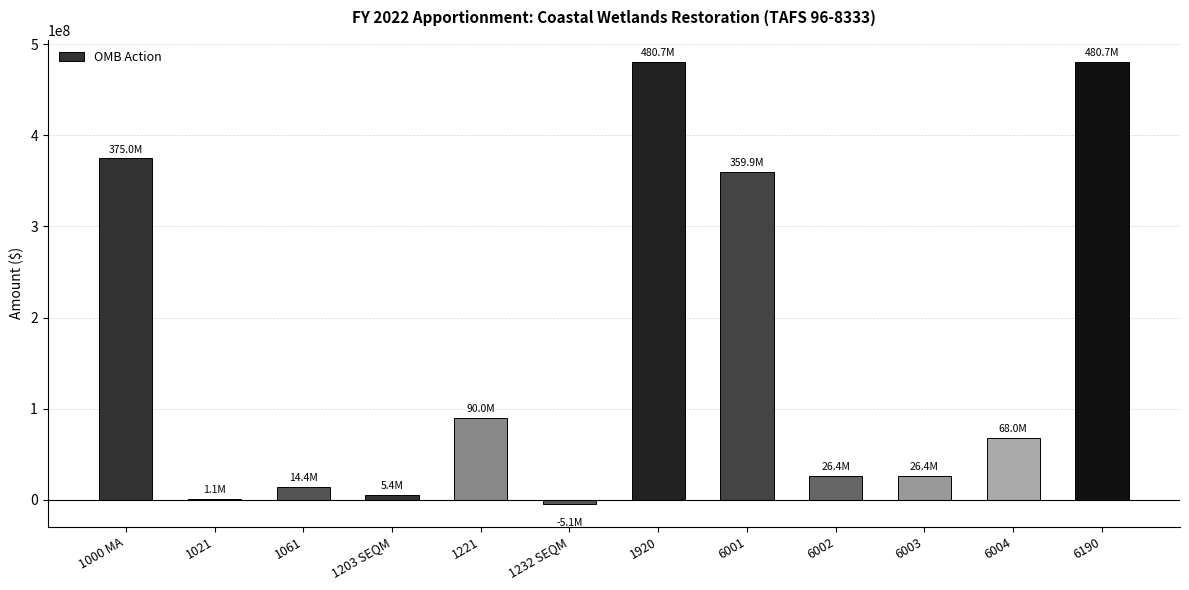

What is the maximum value shown in the chart?

480735830